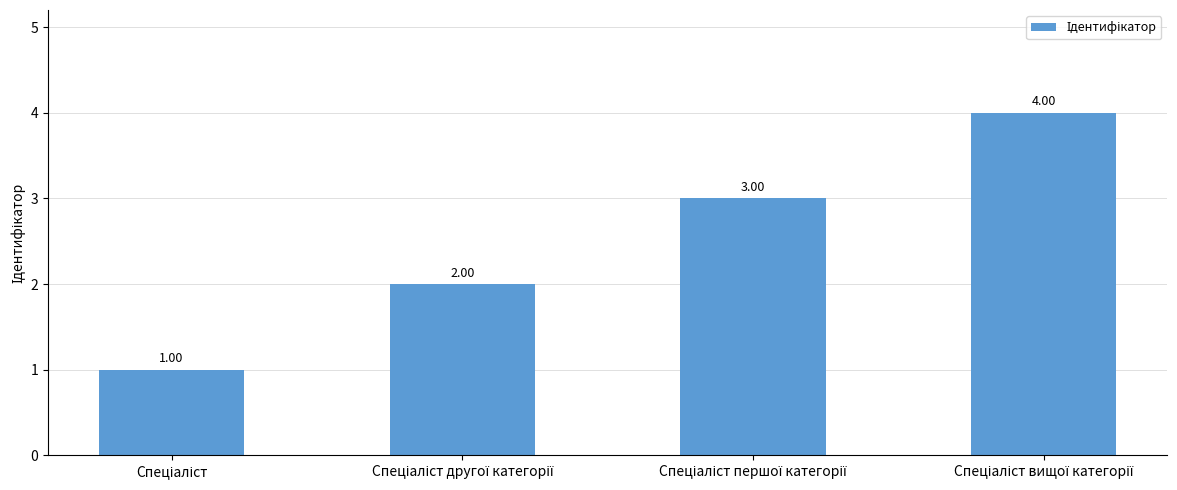

What is the sum of all values?

10